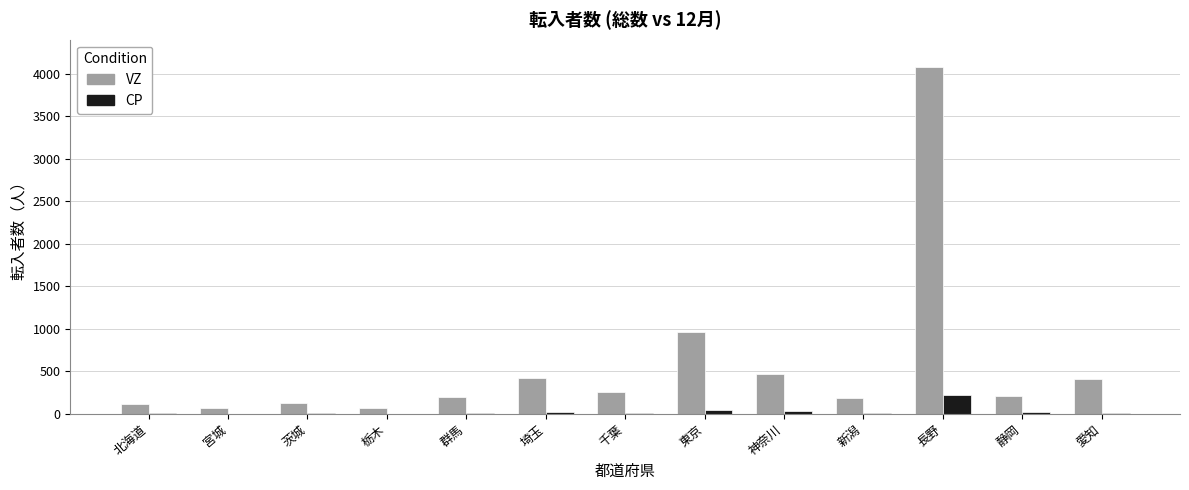

Count the number of categories in the chart.

13